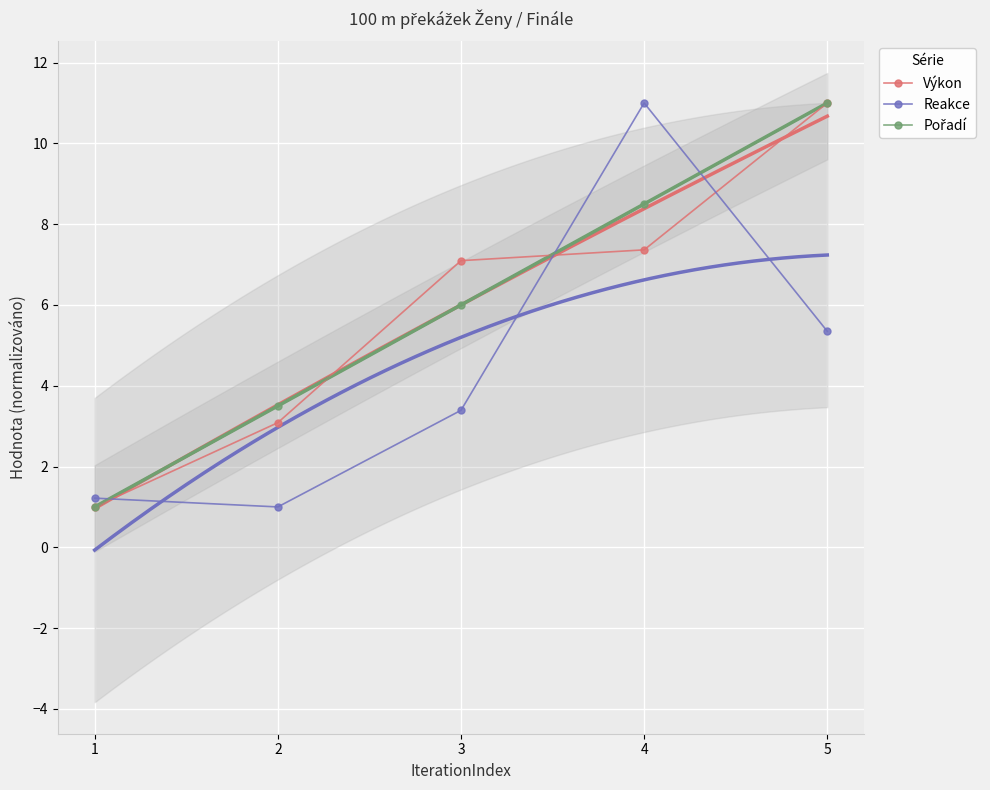

Reading left to right, transcribe all the data shown in this chart.

Výkon: 1.0	3.1	7.1	7.4	11.0
Reakce: 1.2	1.0	3.4	11.0	5.3
Pořadí: 1.0	3.5	6.0	8.5	11.0